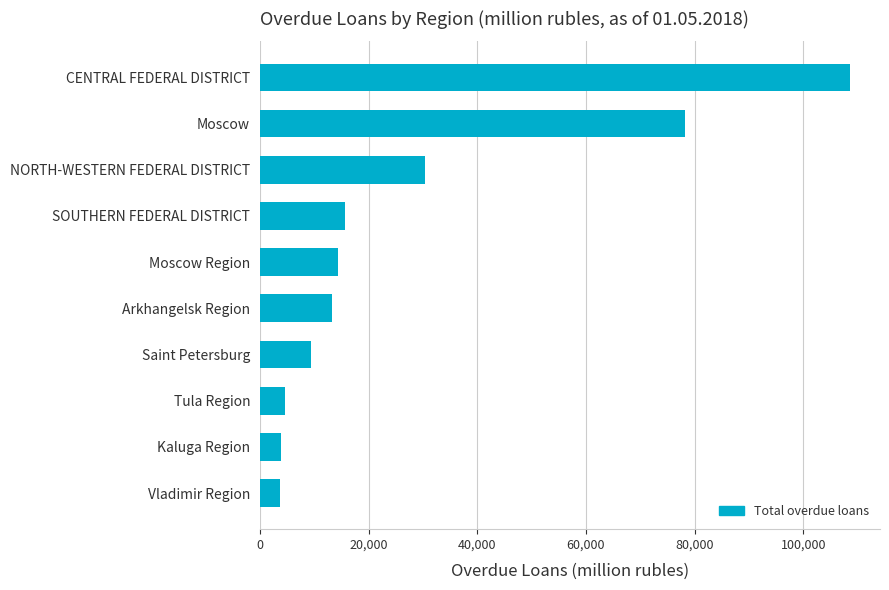

What is the maximum value shown in the chart?

108704